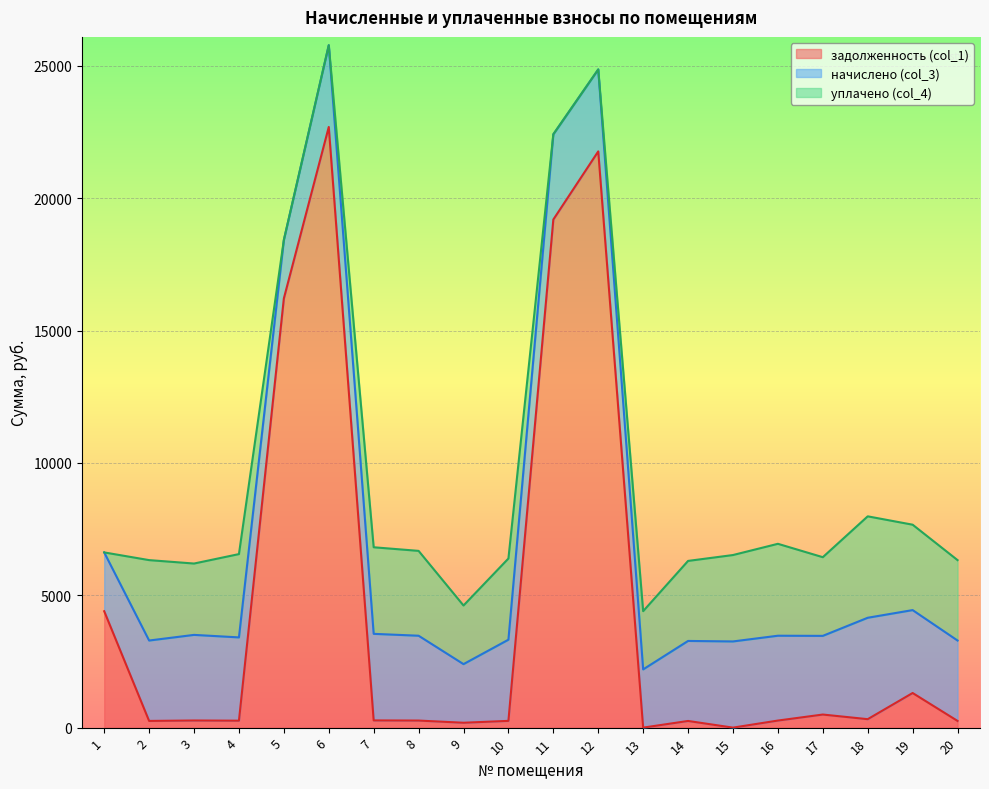

What is the difference between the highest and lowest values at 8?

2937.9